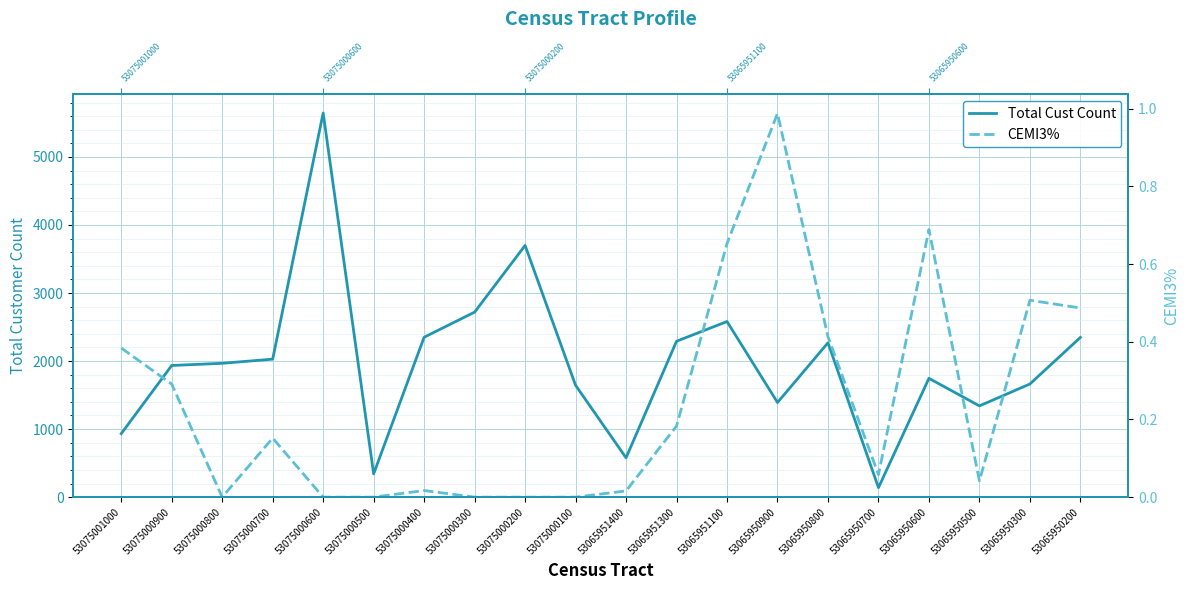

At which category does CEMI3% reach its first local peak?

53075000700